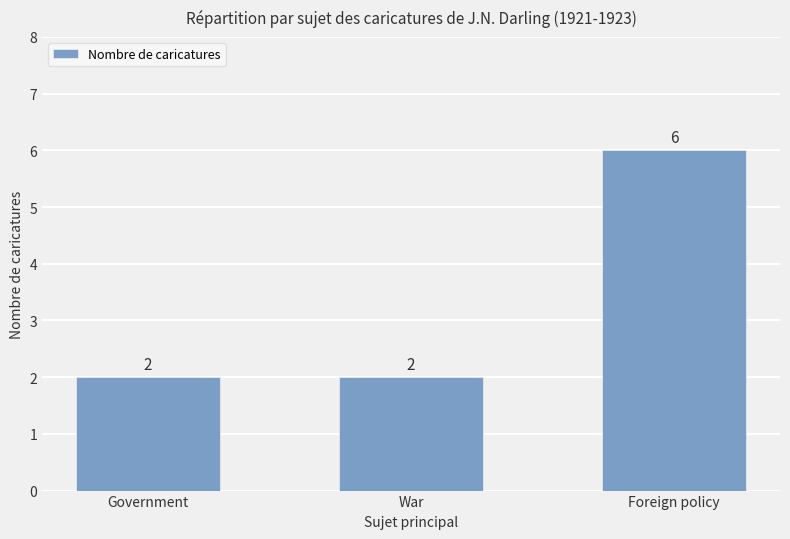

What is the approximate value at Government?

2